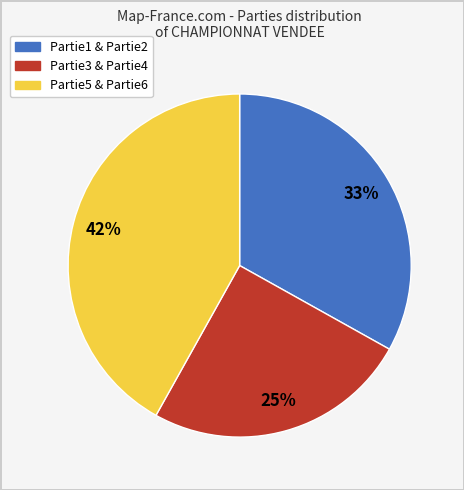

Does any single category account for the majority?

No